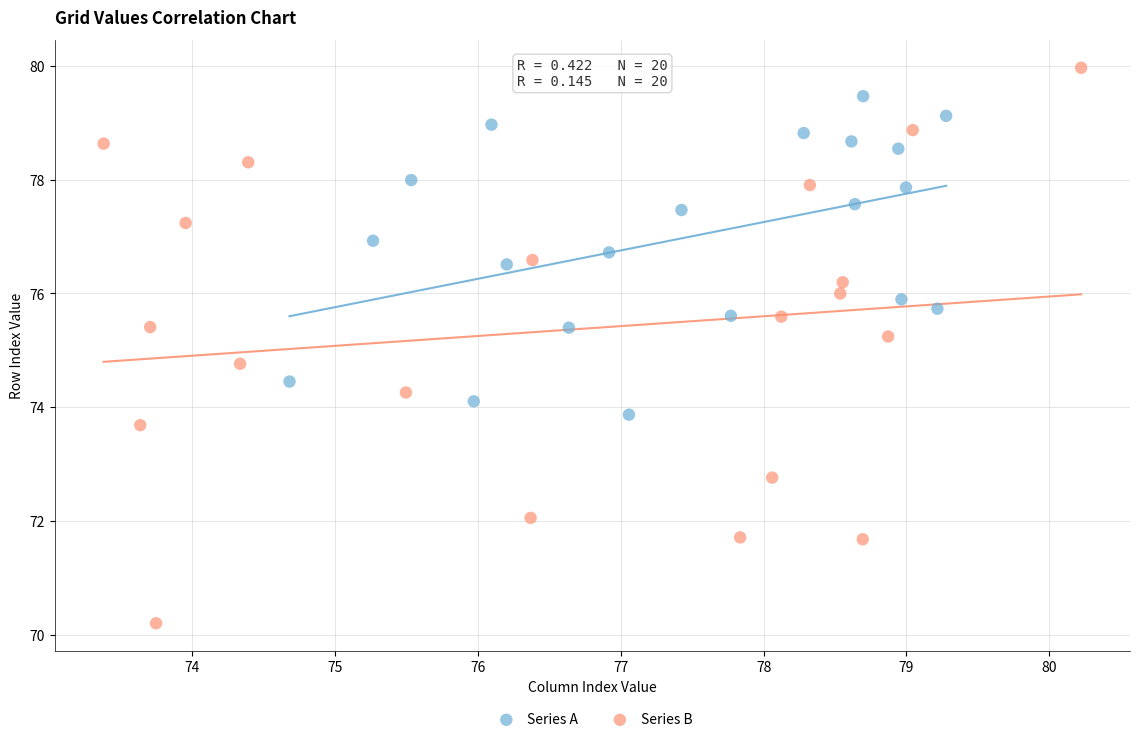

What are all the series names shown in the legend?

Series A, Series B